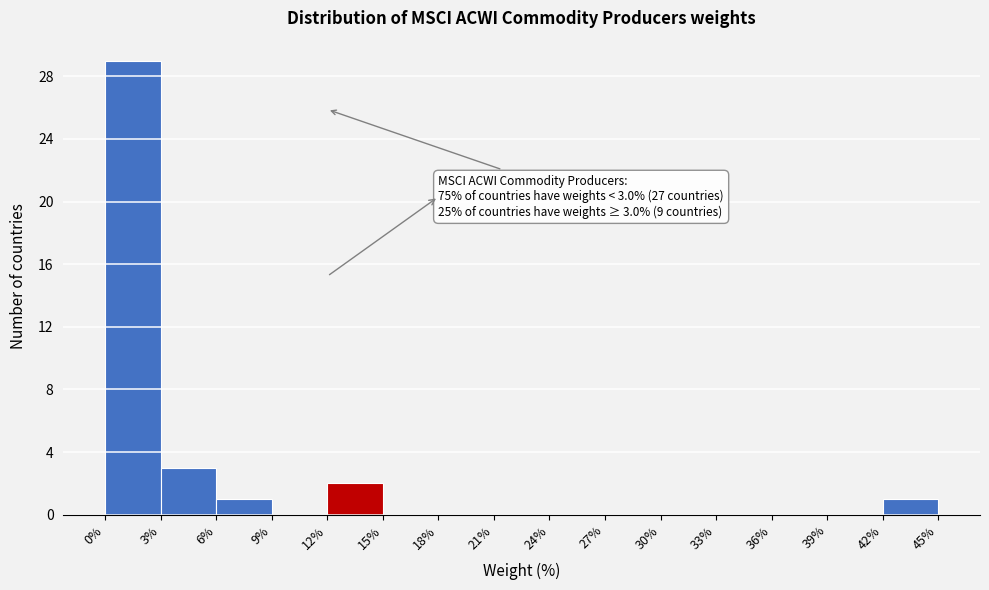

Which range on the x-axis has the tallest bar?

0% to 3%